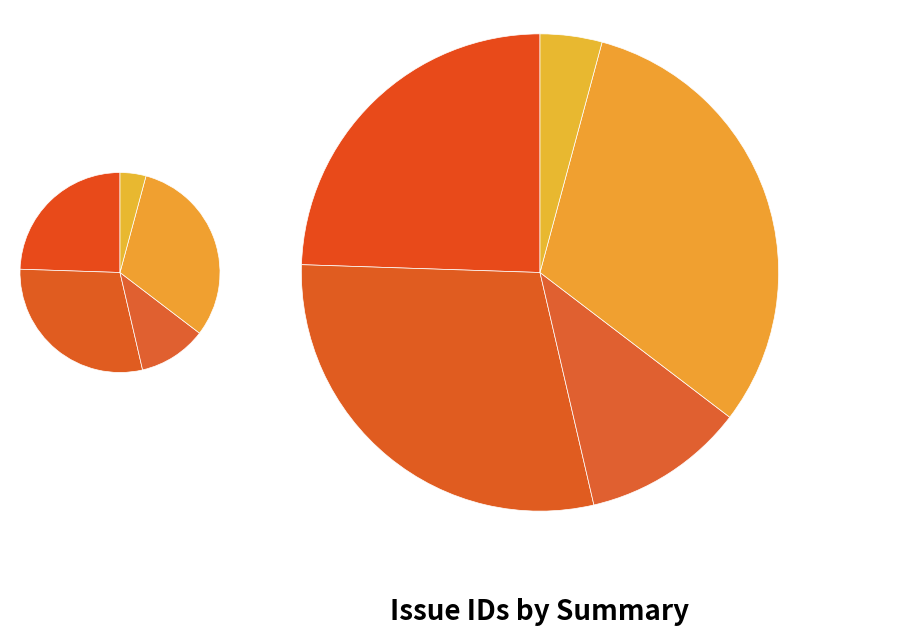

To the nearest percent, what is the difference between the largest and smallest slice percentages?

27%